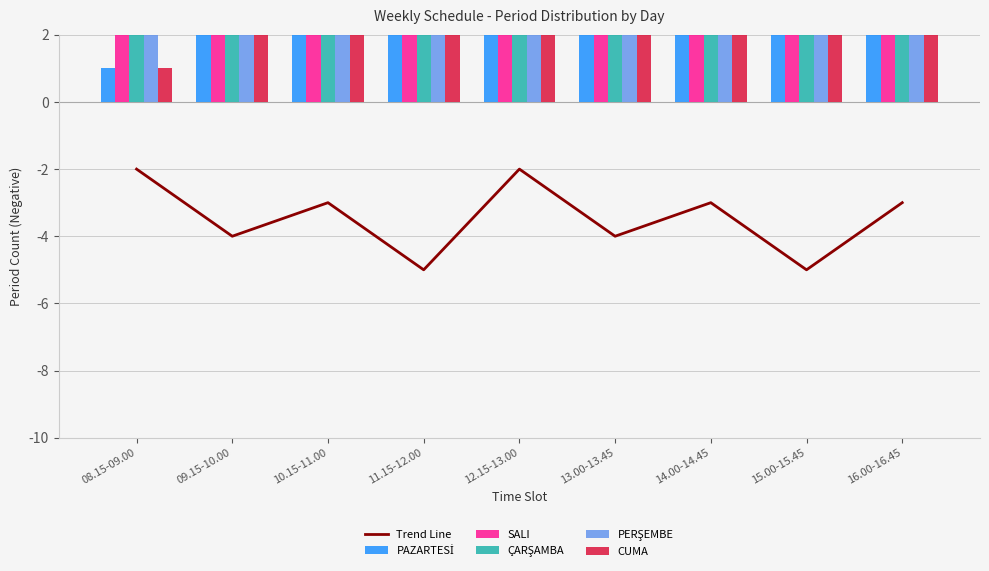

What is the sum of the CUMA values at 10.15-11.00 and 11.15-12.00?

22